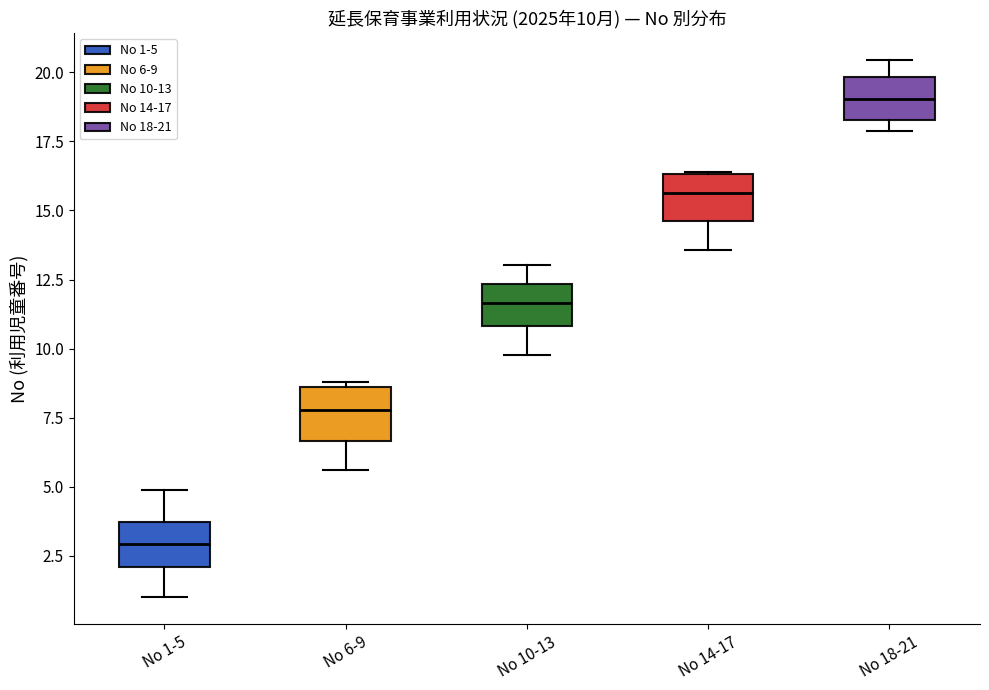

Which box's median line is the lowest?

No 1-5